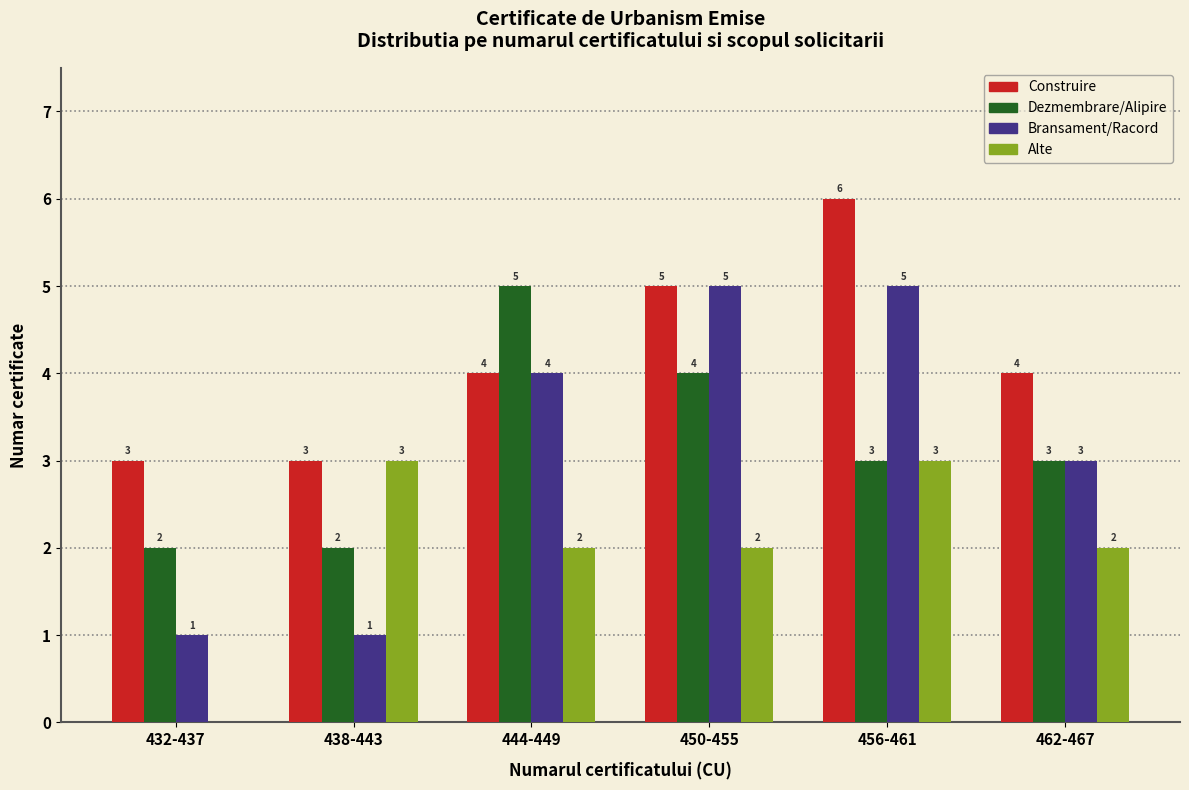

Reading left to right, list all the values displayed in this chart.

Construire: 432-437=3	438-443=3	444-449=4	450-455=5	456-461=6	462-467=4
Dezmembrare/Alipire: 432-437=2	438-443=2	444-449=5	450-455=4	456-461=3	462-467=3
Bransament/Racord: 432-437=1	438-443=1	444-449=4	450-455=5	456-461=5	462-467=3
Alte: 432-437=0	438-443=3	444-449=2	450-455=2	456-461=3	462-467=2